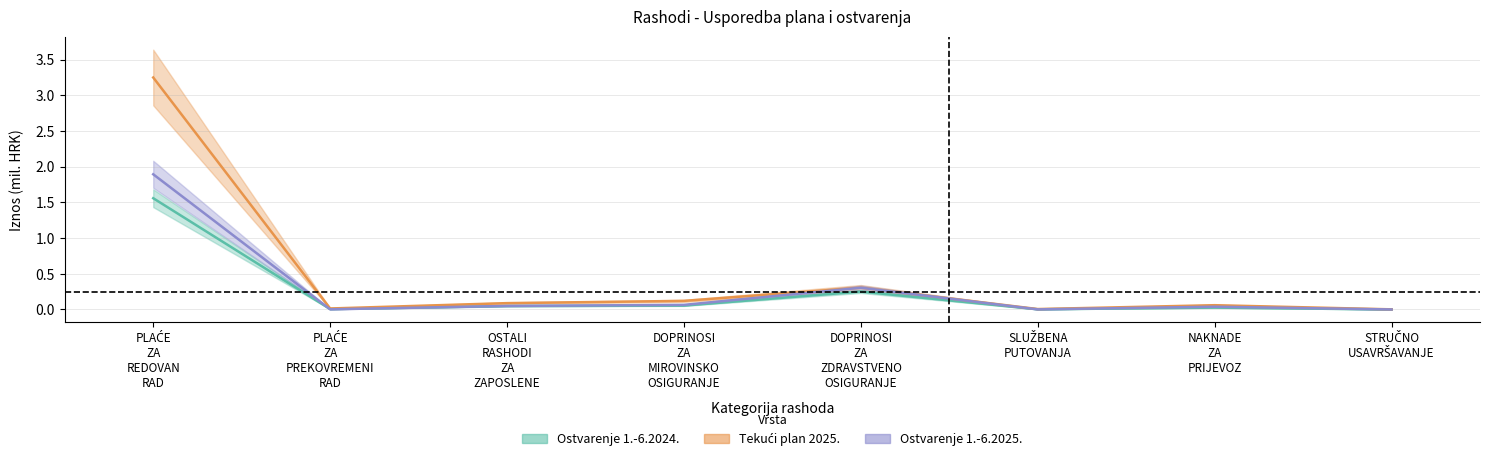

How many distinct data groups are displayed?

3